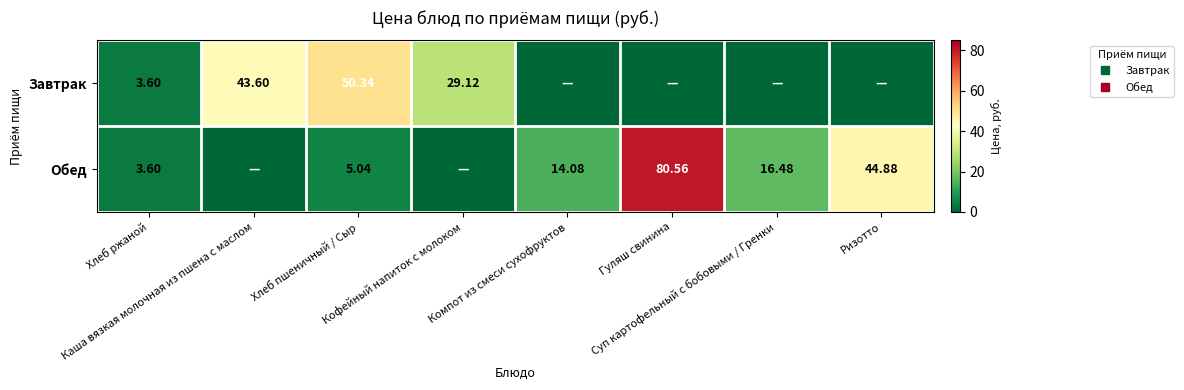

At which label does Обед reach its minimum?

Каша вязкая молочная из пшена с маслом